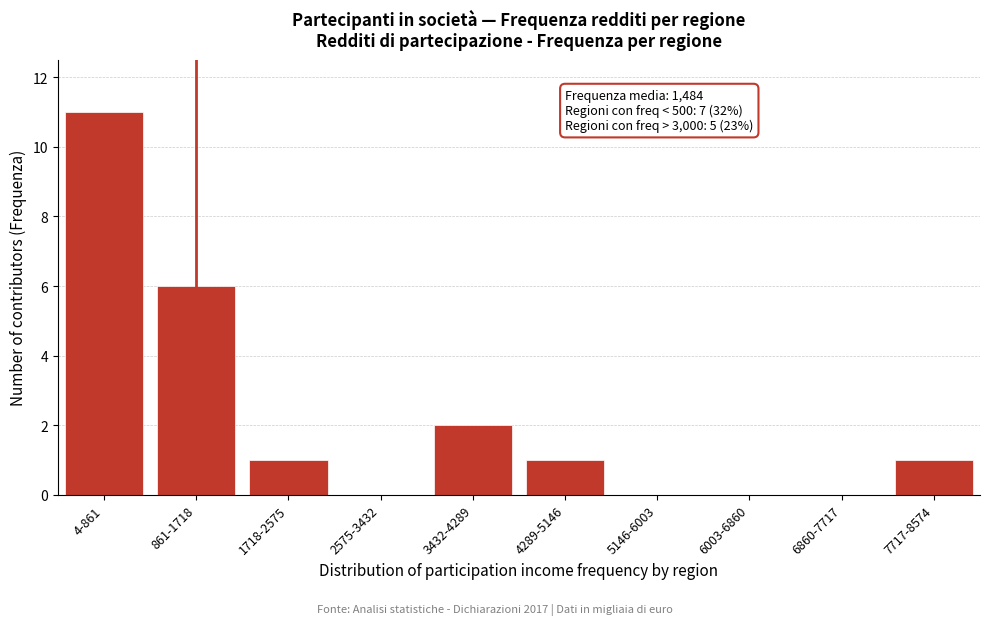

Reading right to left, extract all data points from this chart.

7717-8574=1	6860-7717=0	6003-6860=0	5146-6003=0	4289-5146=1	3432-4289=2	2575-3432=0	1718-2575=1	861-1718=6	4-861=11